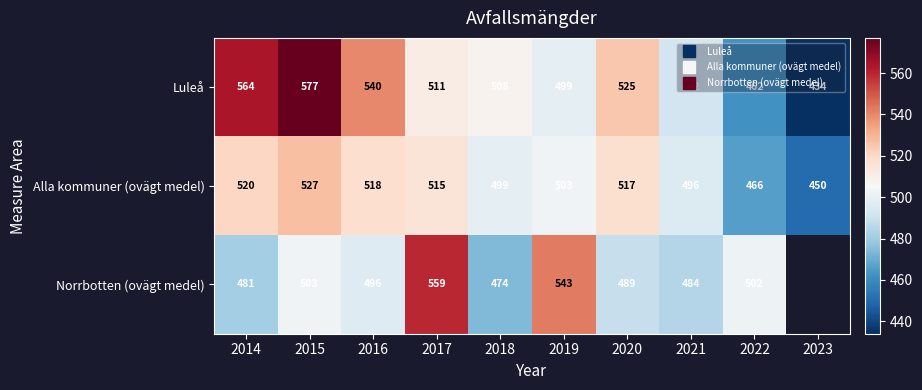

Which has a higher value, 2017 or 2015?

2015